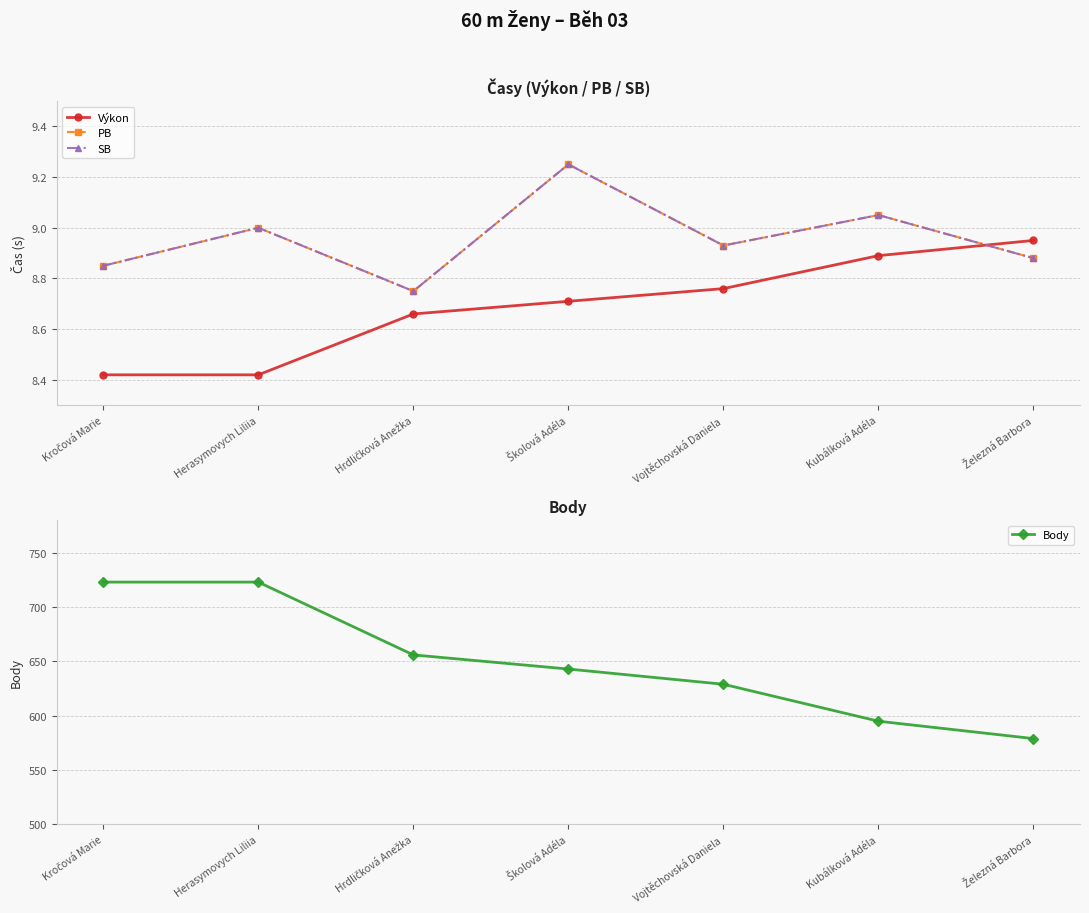

At how many categories does at least one series exceed 205?

7